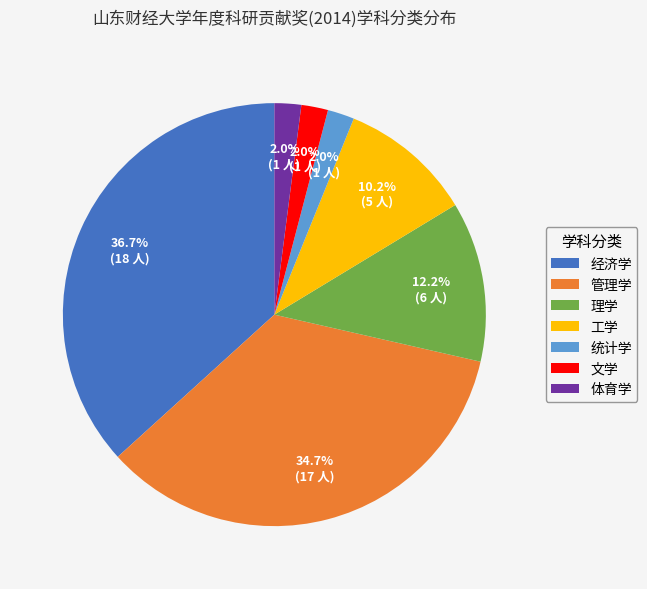

Which slice is the largest?

经济学